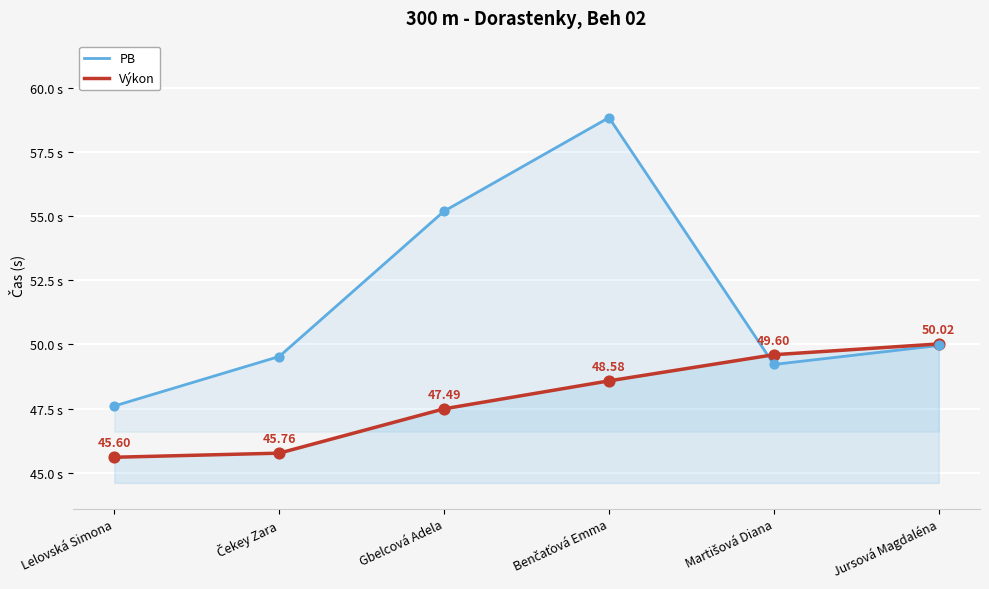

Which series has the largest total across all categories?

PB